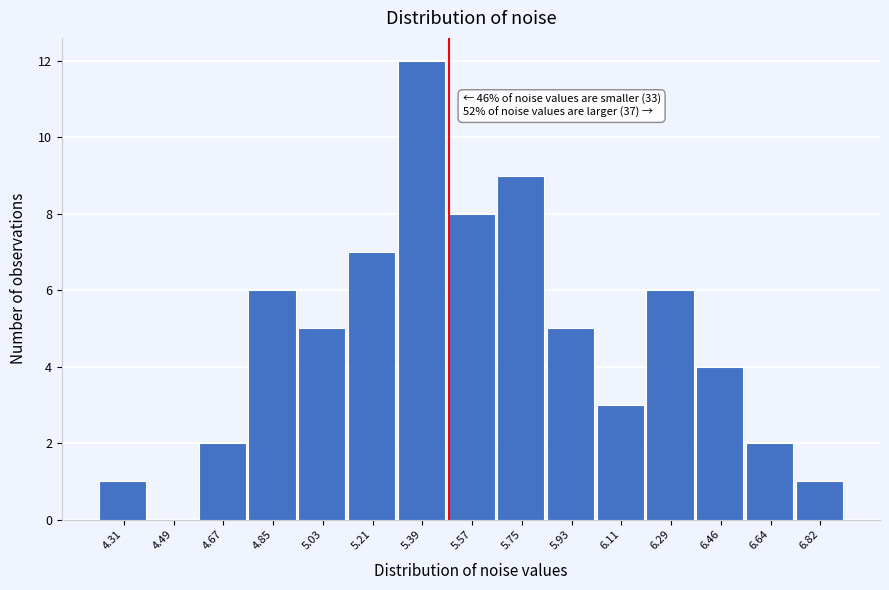

Reading left to right, what are all the values shown in this chart?

4.31=1	4.49=0	4.67=2	4.85=6	5.03=5	5.21=7	5.39=12	5.57=8	5.75=9	5.93=5	6.11=3	6.29=6	6.46=4	6.64=2	6.82=1